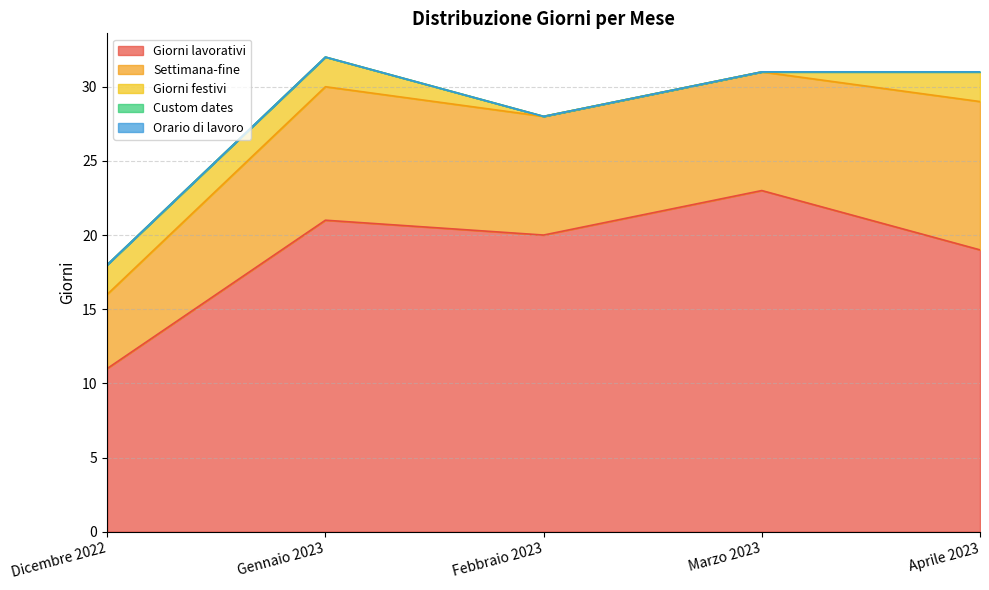

At which label does Giorni festivi reach its peak?

Dicembre 2022